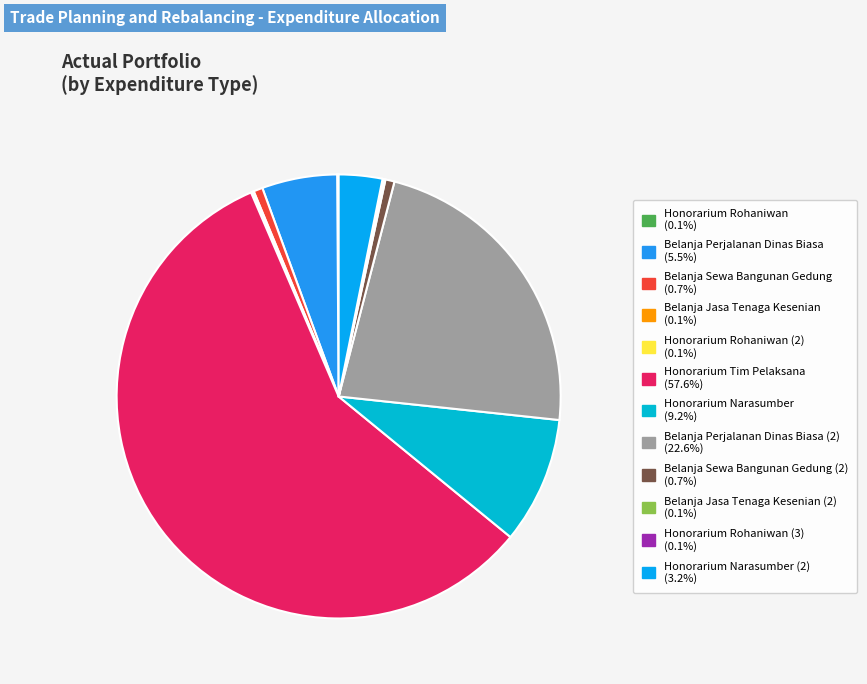

To the nearest percent, what is the difference between the largest and smallest slice percentages?

58%